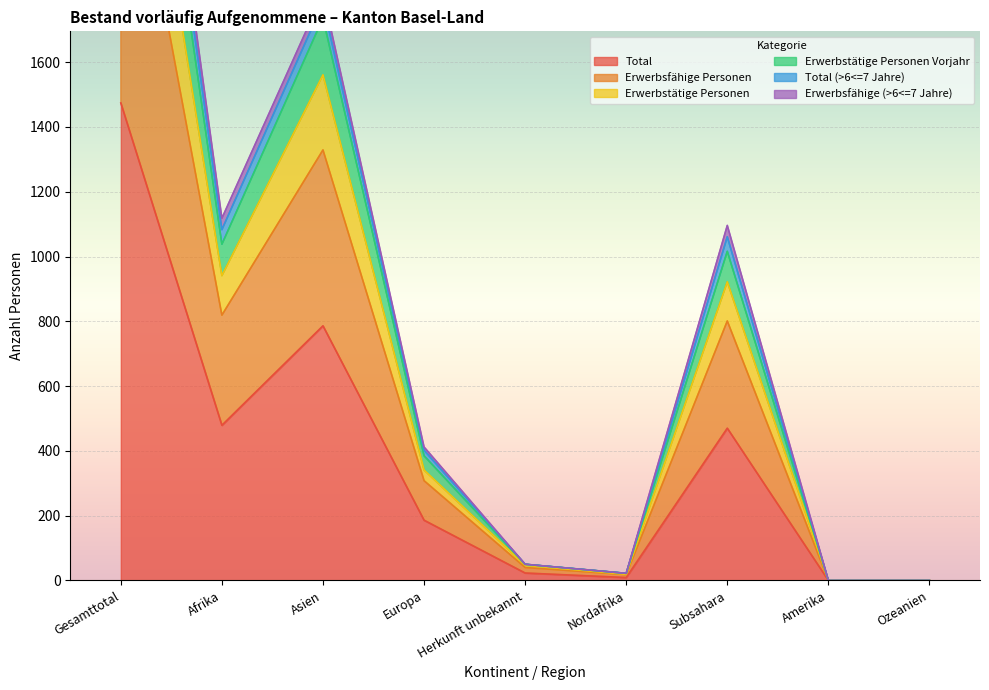

Where does the Erwerbsfähige Personen series first go above 412?

Gesamttotal